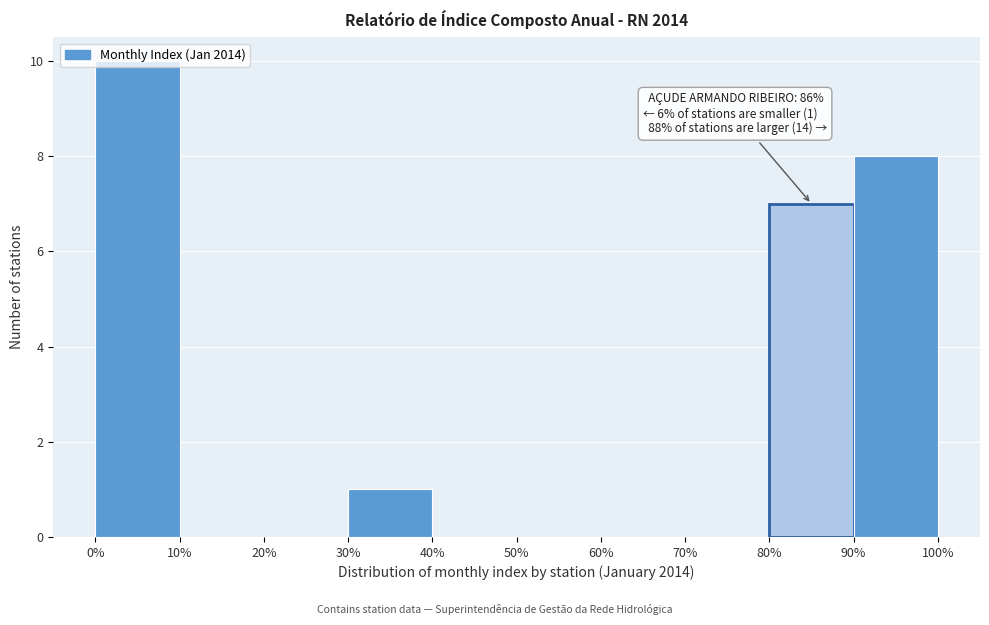

Over which range of the x-axis is the bar tallest?

0% to 10%